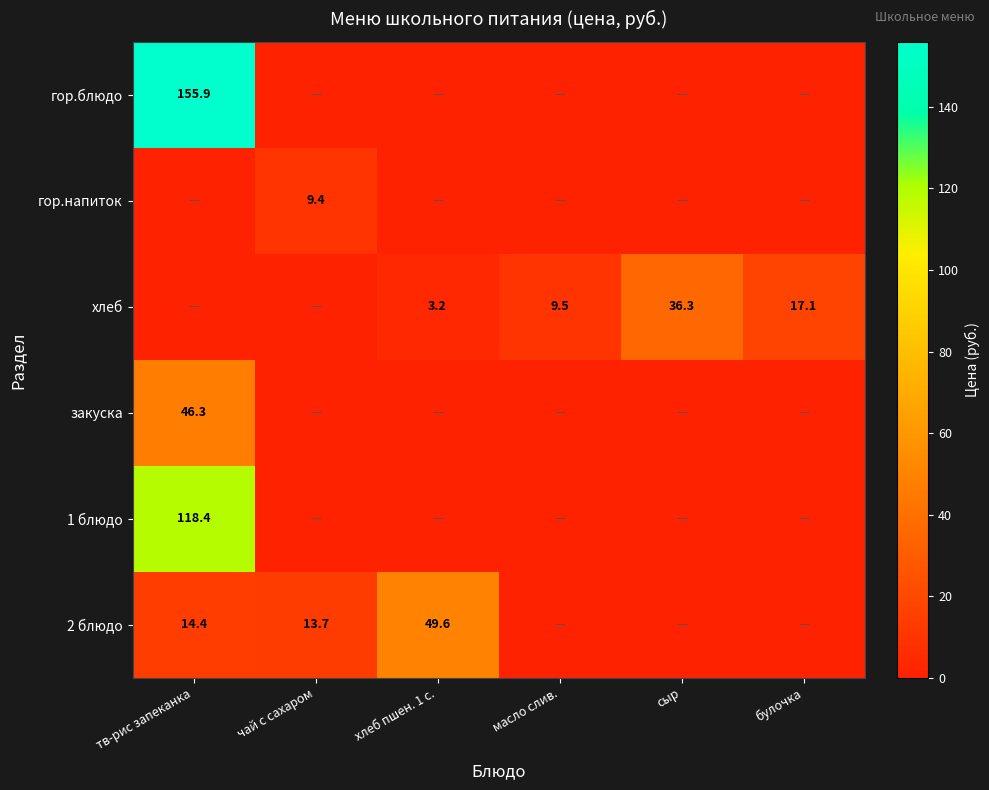

Is the value of хлеб at хлеб пшен. 1 с. greater than the value of 2 блюдо at тв-рис запеканка?

No